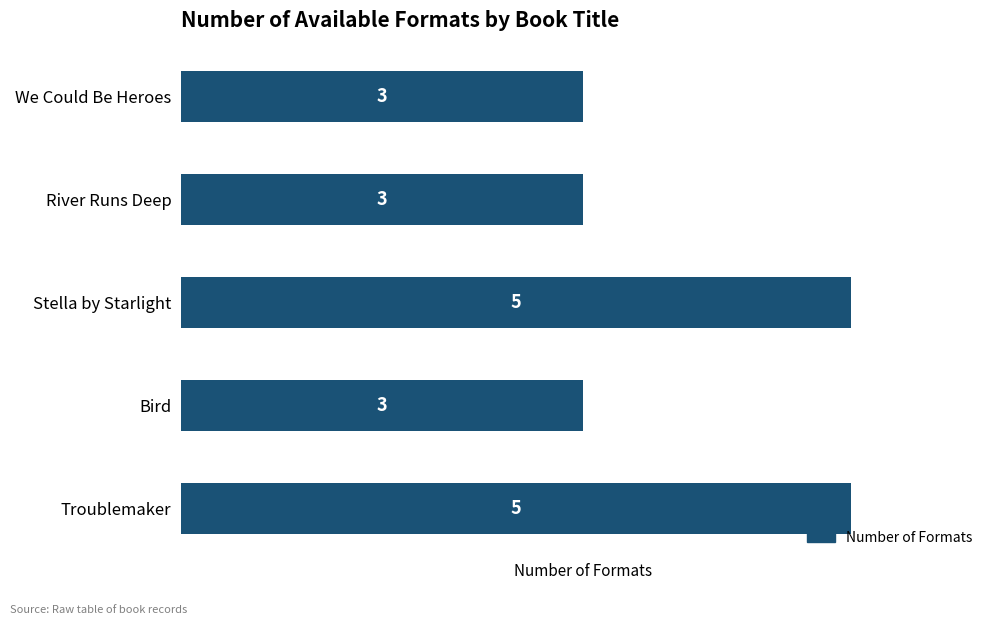

How many categories are shown in the chart?

5